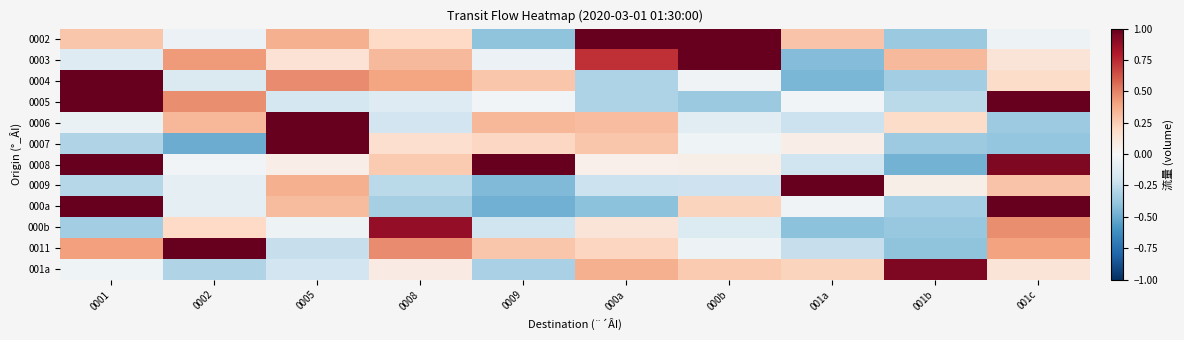

Which series changed the most between 0009 and 001b?

0008